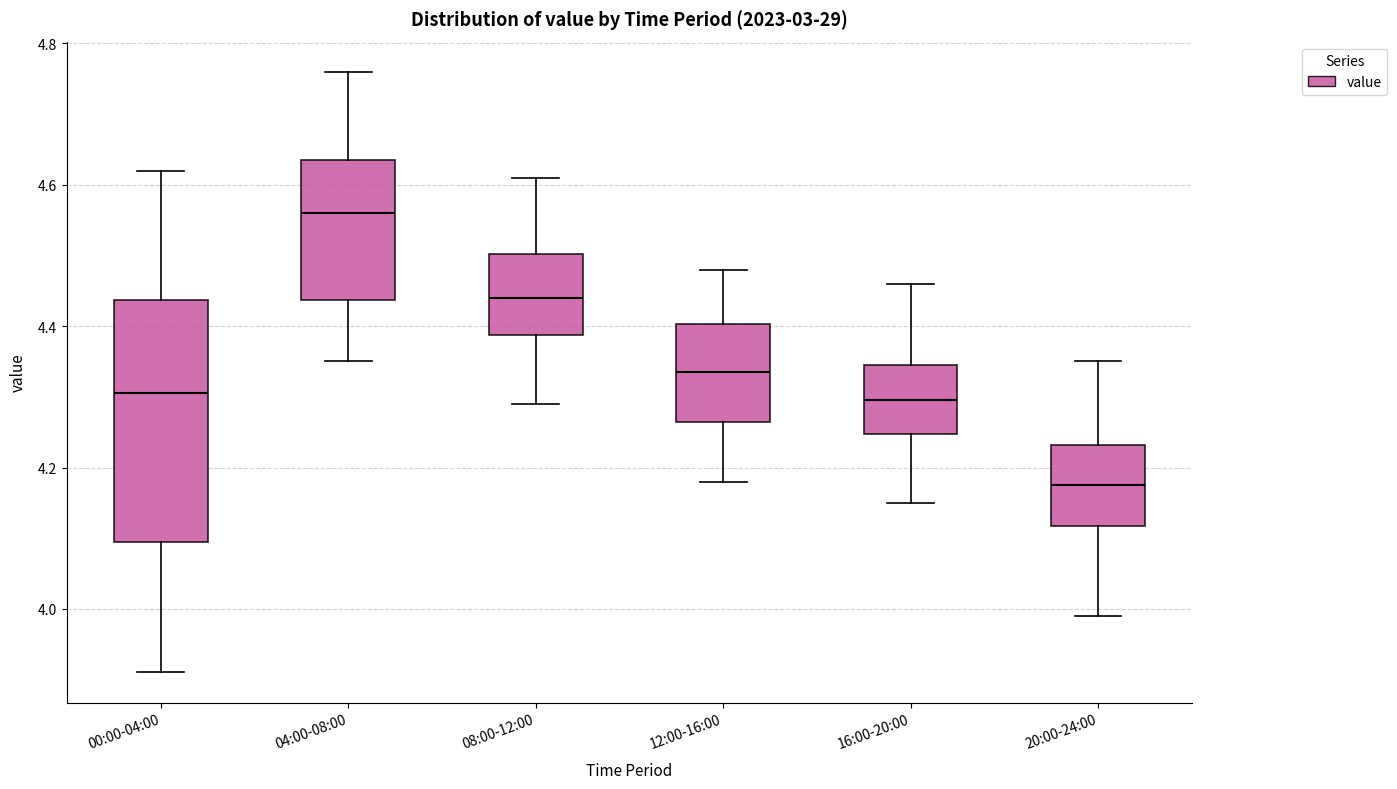

Reading left to right, read every box against the y-axis: the position of its median line, the range the box covers, and the ends of its whiskers. The values are not printed on the chart, so give them approximately, as read against the axis.

00:00-04:00: median 4.30, box 4.10 to 4.44, whiskers 3.92 to 4.62
04:00-08:00: median 4.56, box 4.44 to 4.64, whiskers 4.36 to 4.76
08:00-12:00: median 4.44, box 4.38 to 4.50, whiskers 4.30 to 4.62
12:00-16:00: median 4.34, box 4.26 to 4.40, whiskers 4.18 to 4.48
16:00-20:00: median 4.30, box 4.24 to 4.34, whiskers 4.16 to 4.46
20:00-24:00: median 4.18, box 4.12 to 4.24, whiskers 4.00 to 4.36